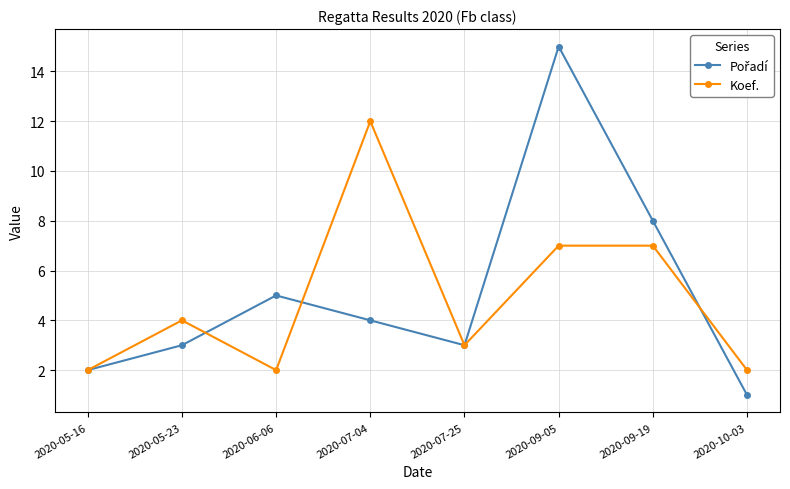

In Koef., how many points are lower than both neighbors (excluding endpoints)?

2